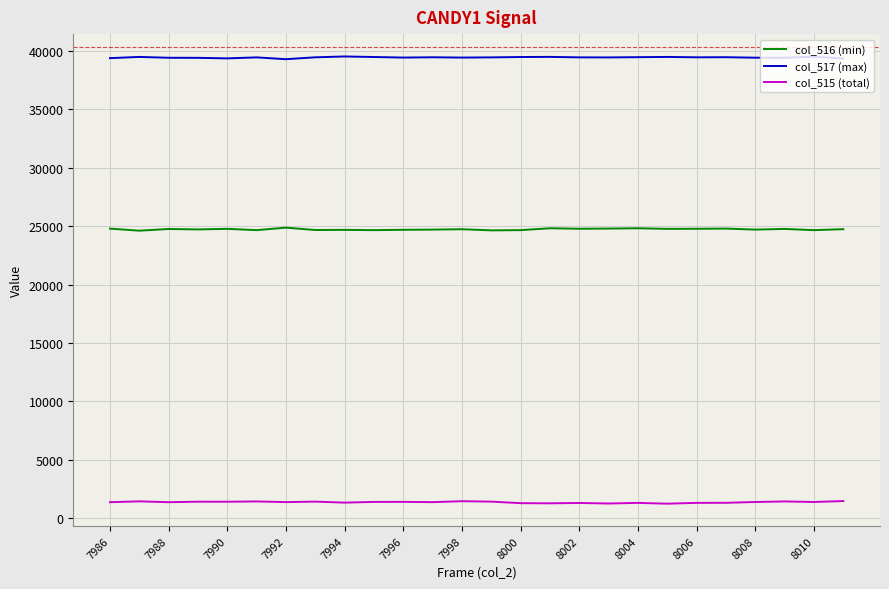

What is the highest value of the col_517 (max) series?

39511